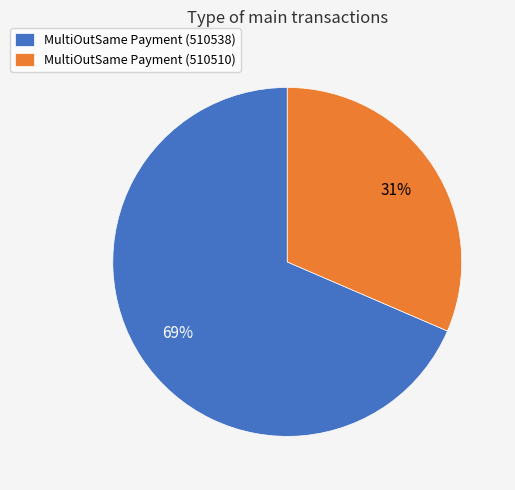

Is the sum of MultiOutSame Payment (510538) and MultiOutSame Payment (510510) greater than half?

Yes